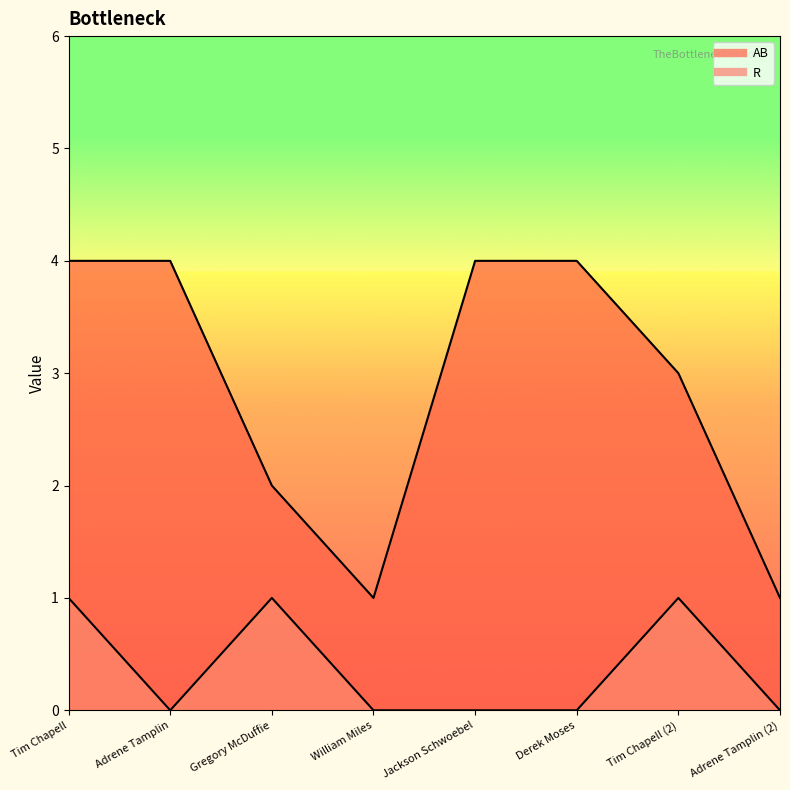

How many values in the R series exceed 0?

3